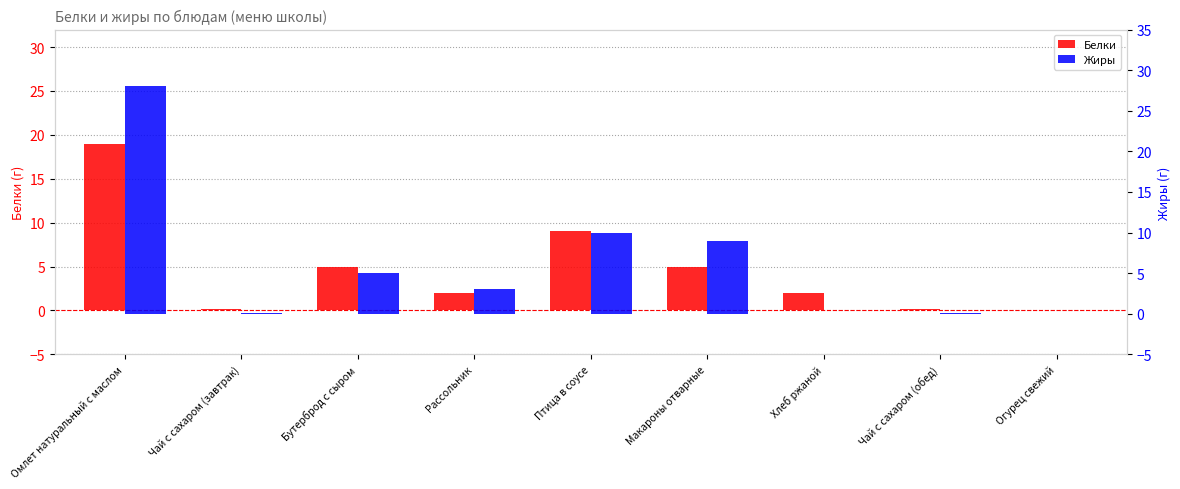

Rank the categories by Жиры value from highest to lowest.

Омлет натуральный с маслом, Птица в соусе, Макароны отварные, Бутерброд с сыром, Рассольник, Чай с сахаром (завтрак), Чай с сахаром (обед), Хлеб ржаной, Огурец свежий